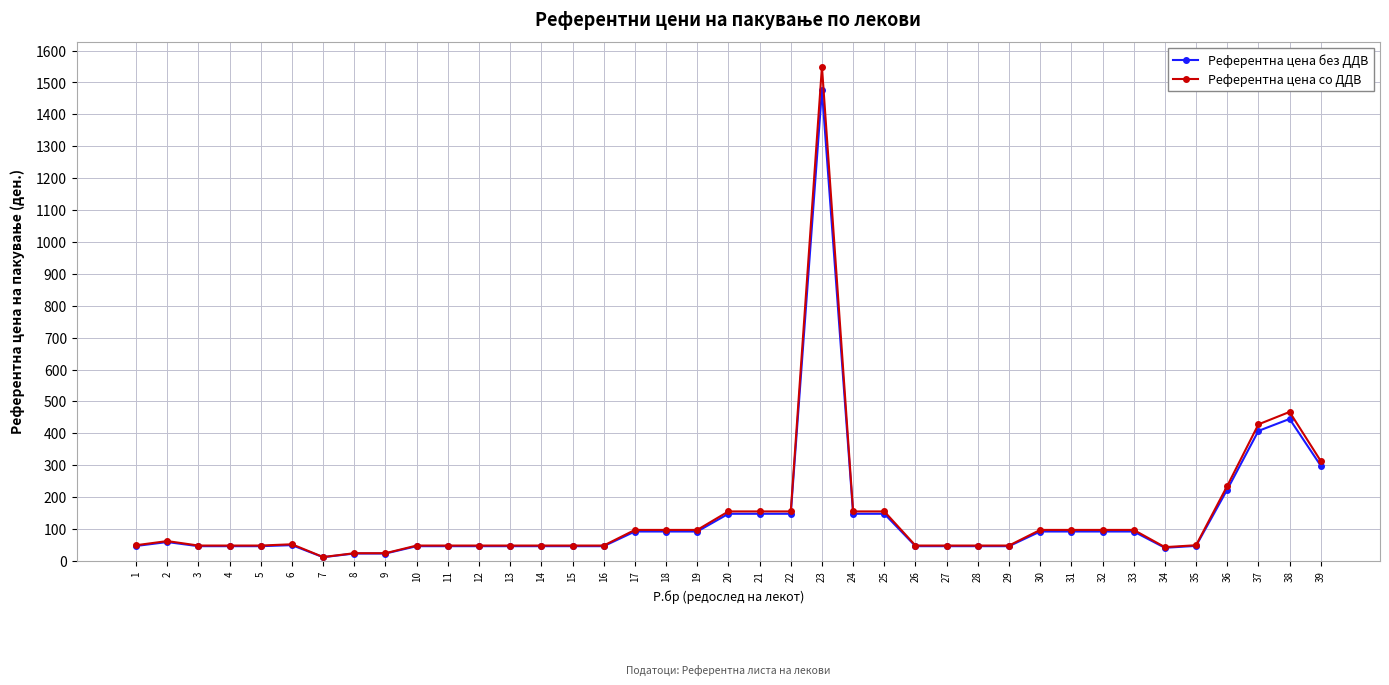

List the series in order of their peak value, highest first.

Референтна цена со ДДВ, Референтна цена без ДДВ